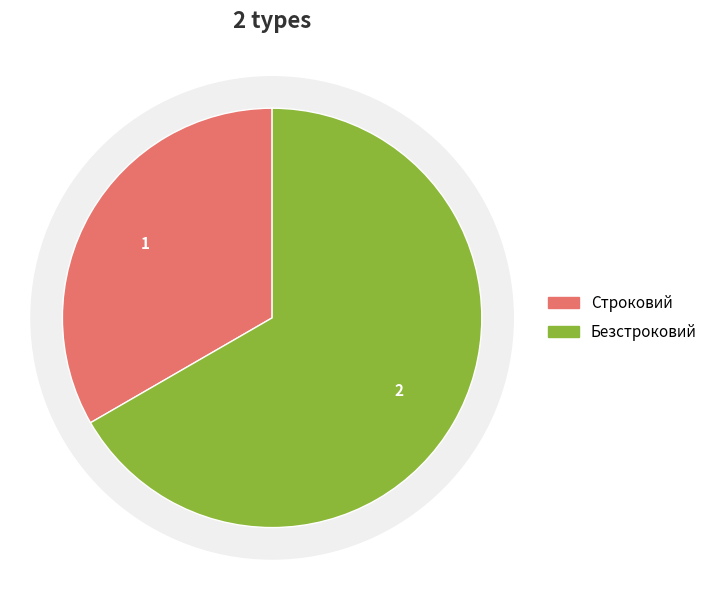

To the nearest percent, what is the difference between the largest and smallest slice percentages?

33%